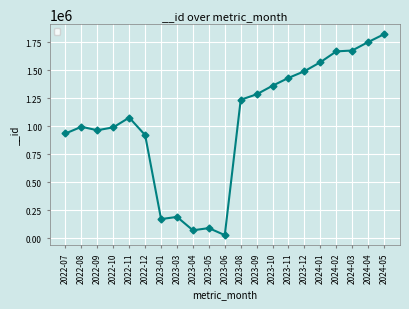

How many lines are shown in the chart?

1